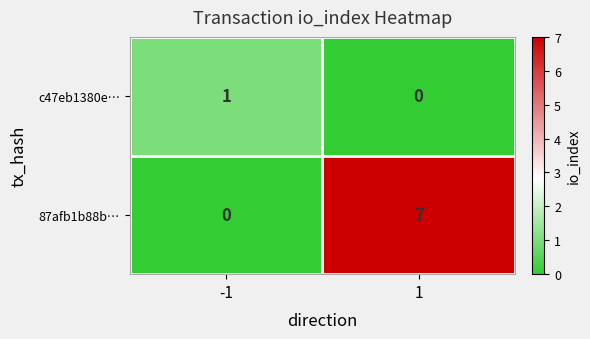

What is the difference between the highest and lowest values at -1?

1